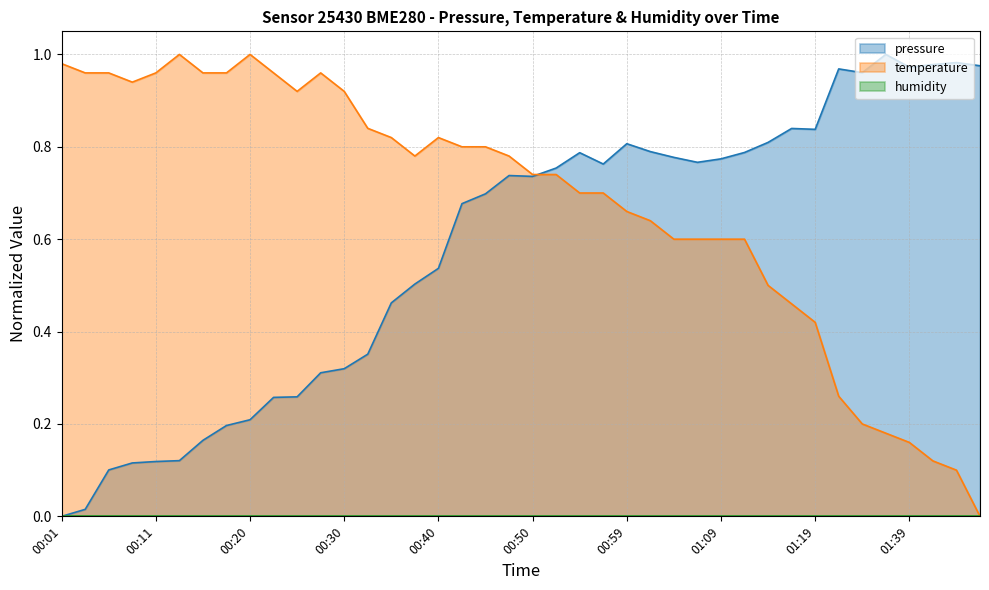

Count the number of categories in the chart.

40